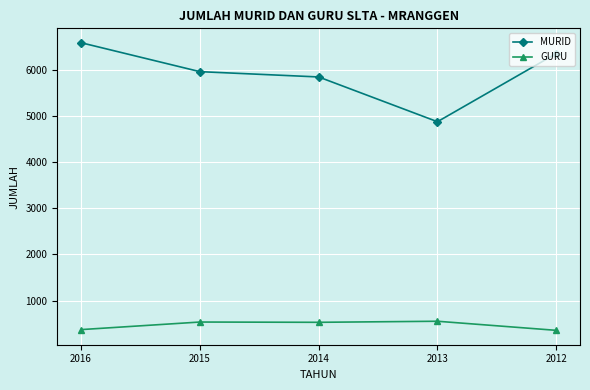

True or false: GURU and MURID intersect in this chart.

False